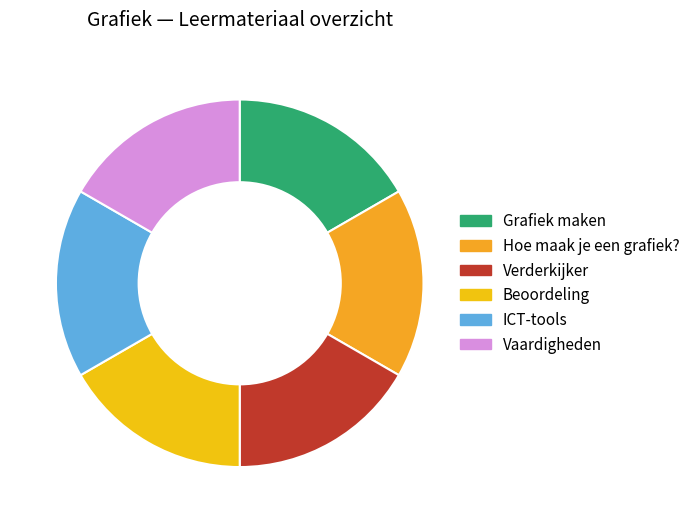

Count the number of slices in the pie.

6